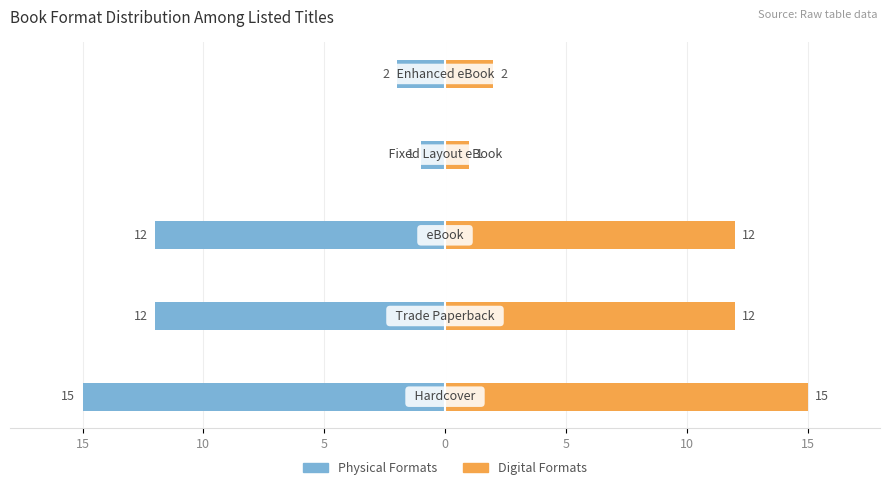

What is the greatest value displayed?

15